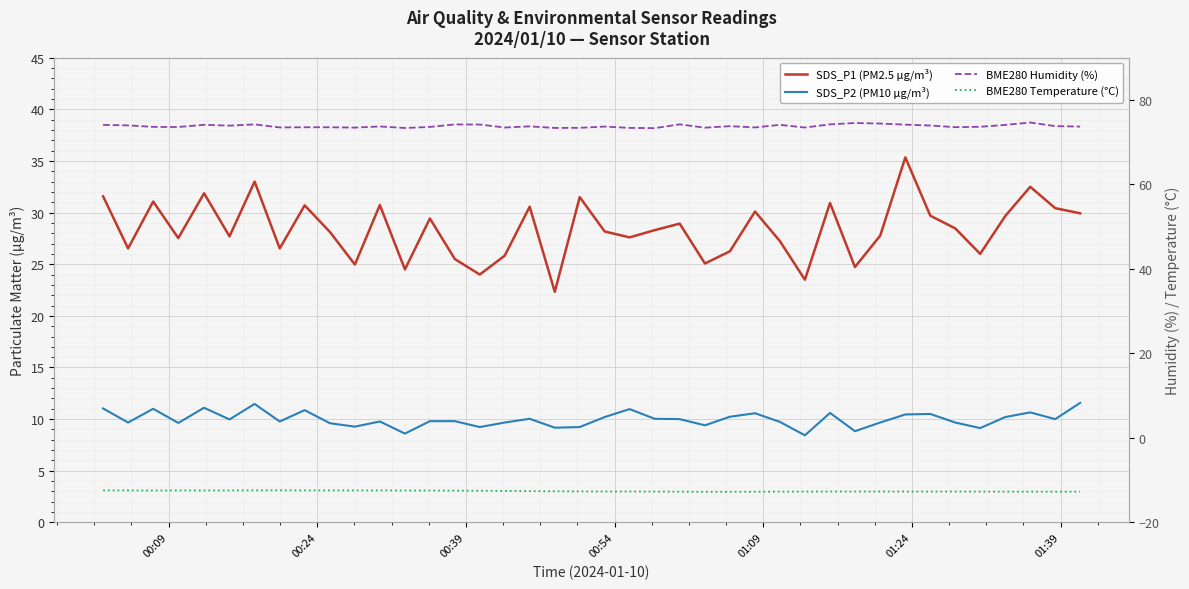

Is the value of BME280 Humidity (%) at 7 greater than the value of SDS_P2 (PM10 µg/m³) at 31?

Yes